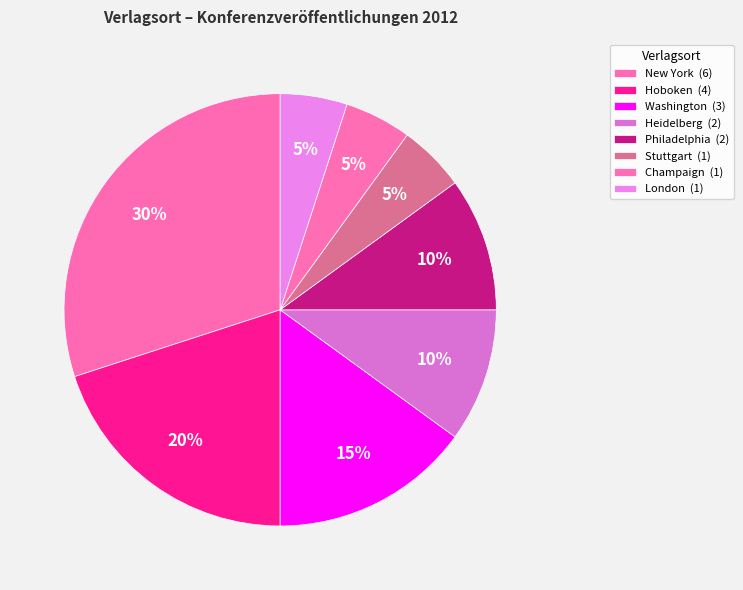

How many segments does this pie chart have?

8